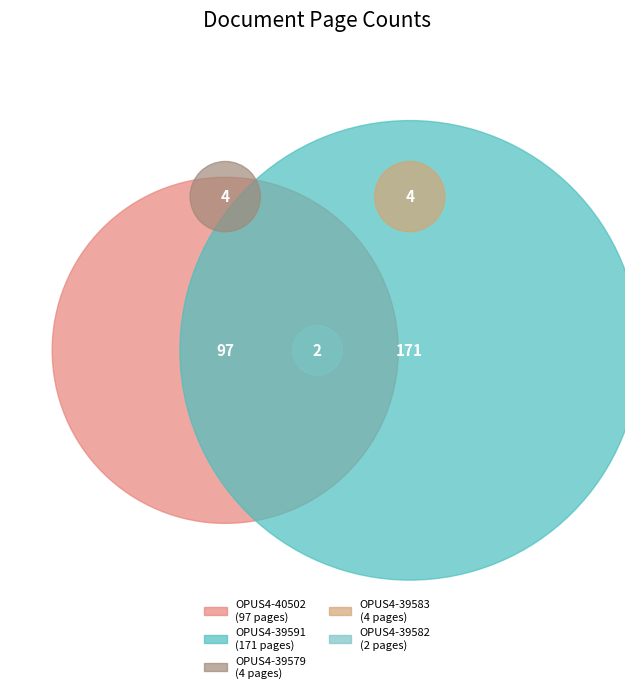

Count the number of slices in the pie.

5